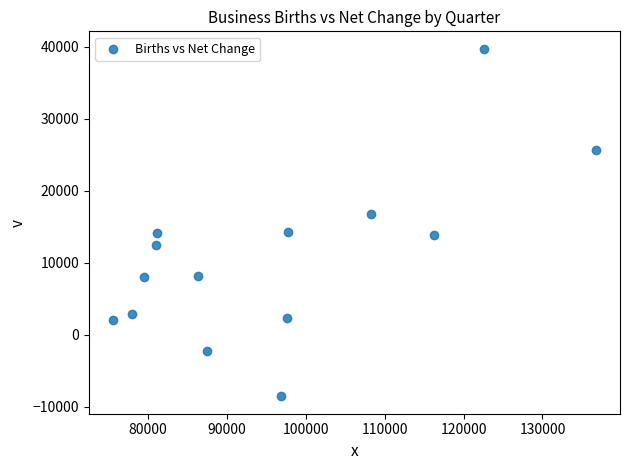

What is the range of X values (max minus min)?

61180